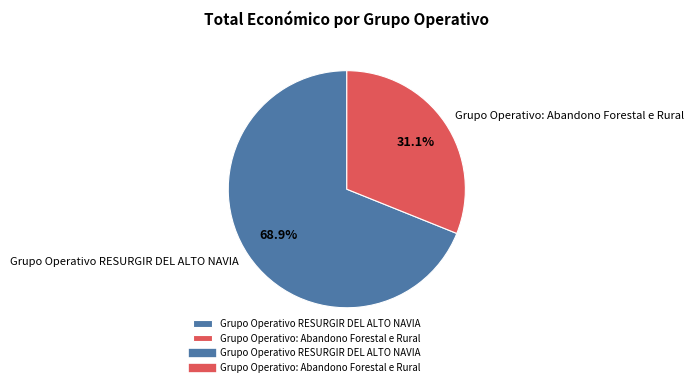

Which category has the biggest portion of the pie?

Grupo Operativo RESURGIR DEL ALTO NAVIA